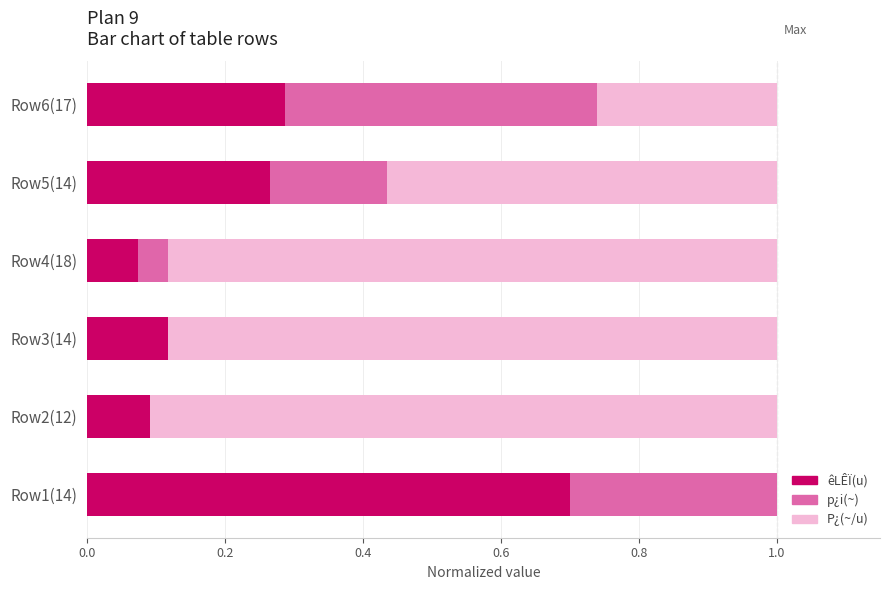

What position from the right is 0.4?

4